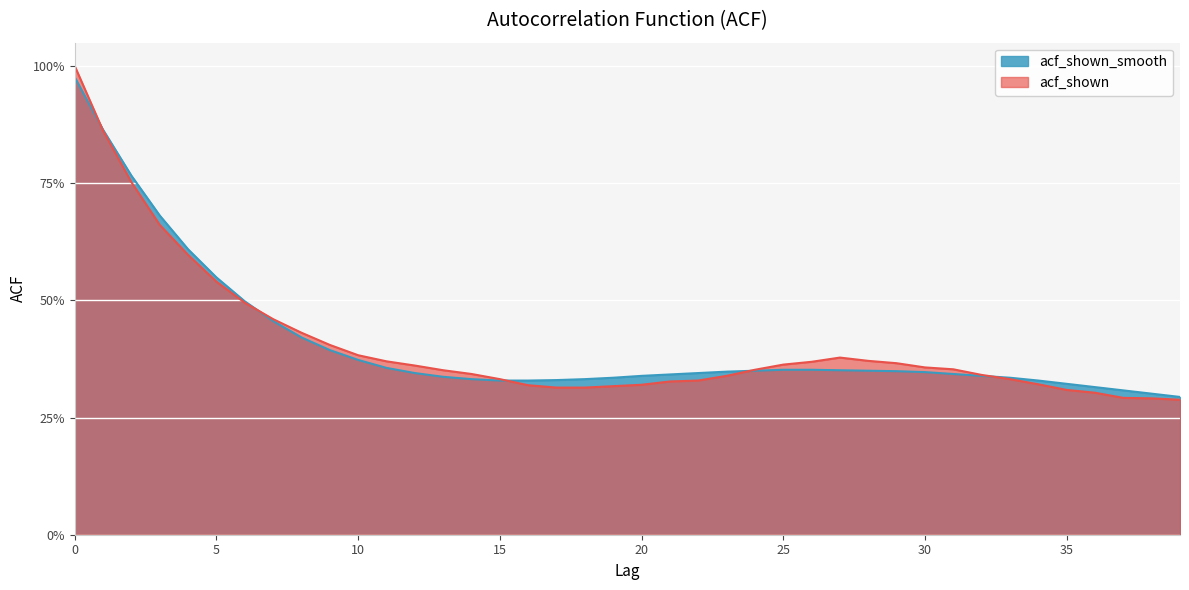

True or false: acf_shown and acf_shown_smooth intersect in this chart.

True